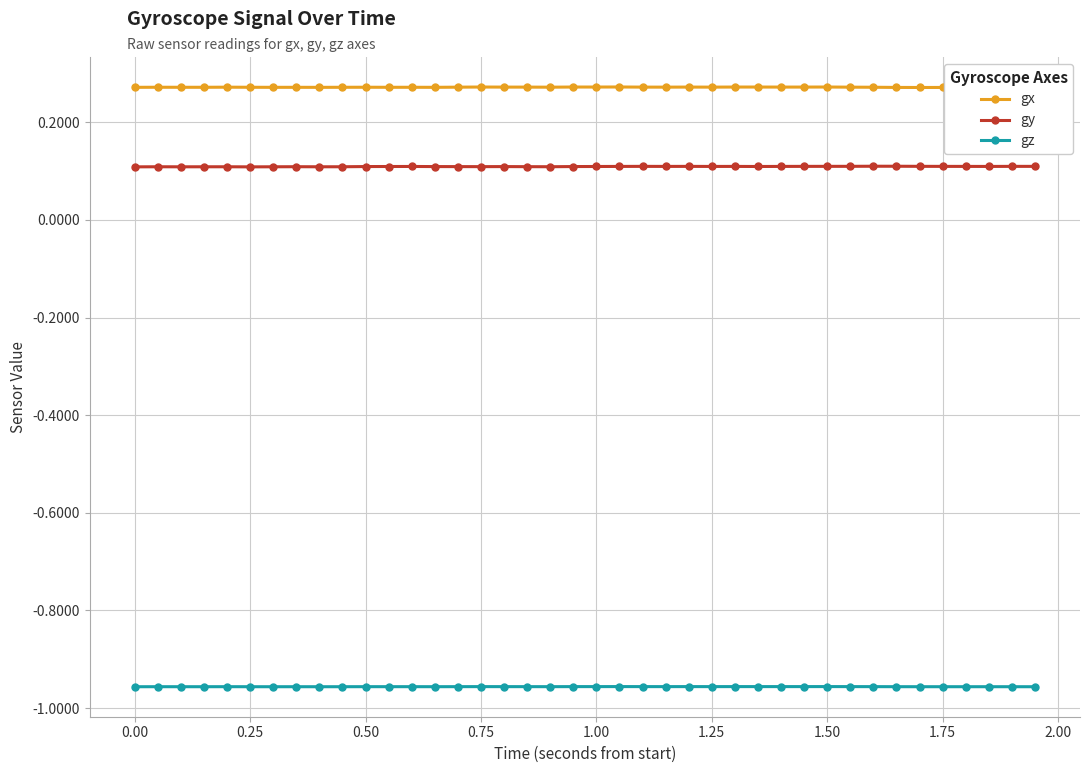

True or false: gz and gy cross at least once.

False